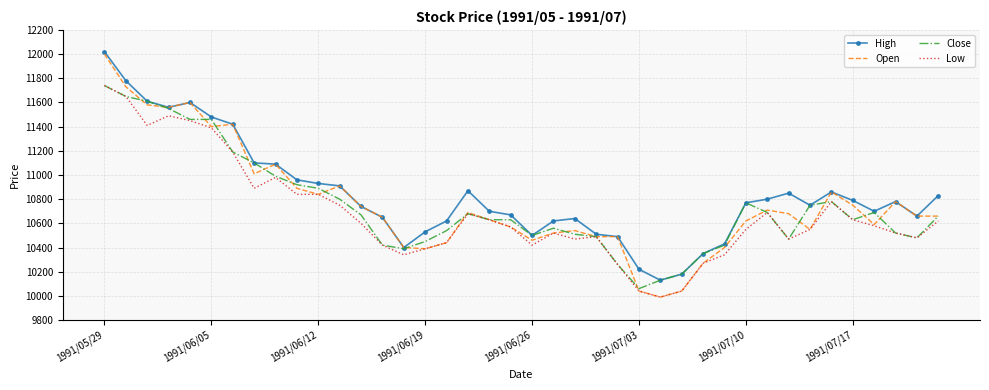

Count the number of data series in this chart.

4